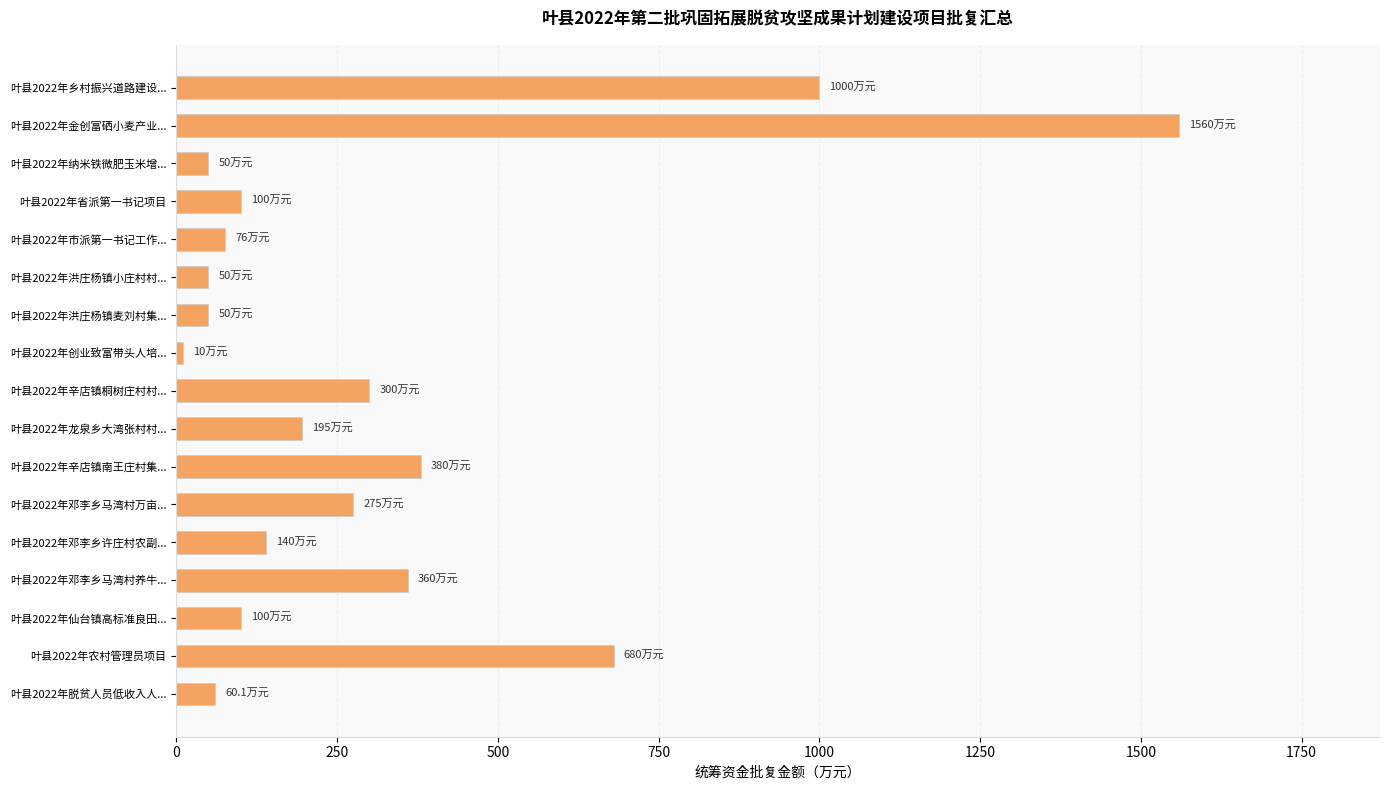

What is the value of the 12th bar from the top?

275.0